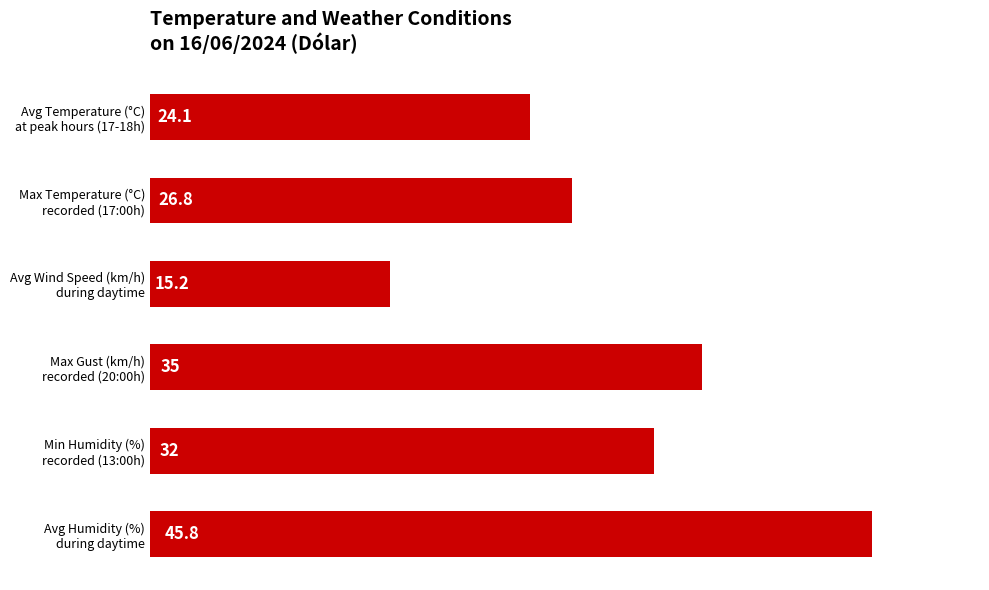

Count the number of data series in this chart.

1